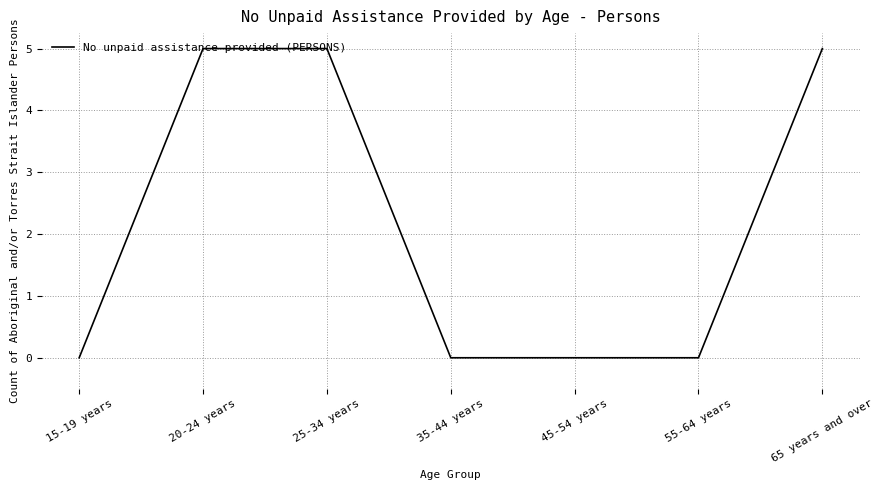

What position from the right is 45-54 years?

3